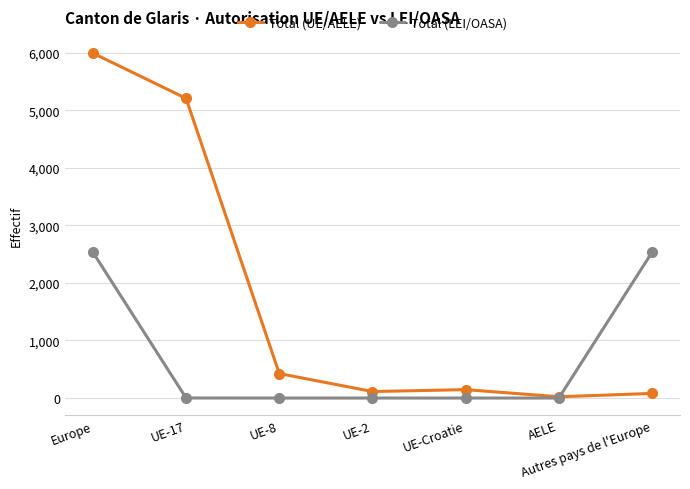

Where is the first local maximum for Total (UE/AELE)?

UE-Croatie